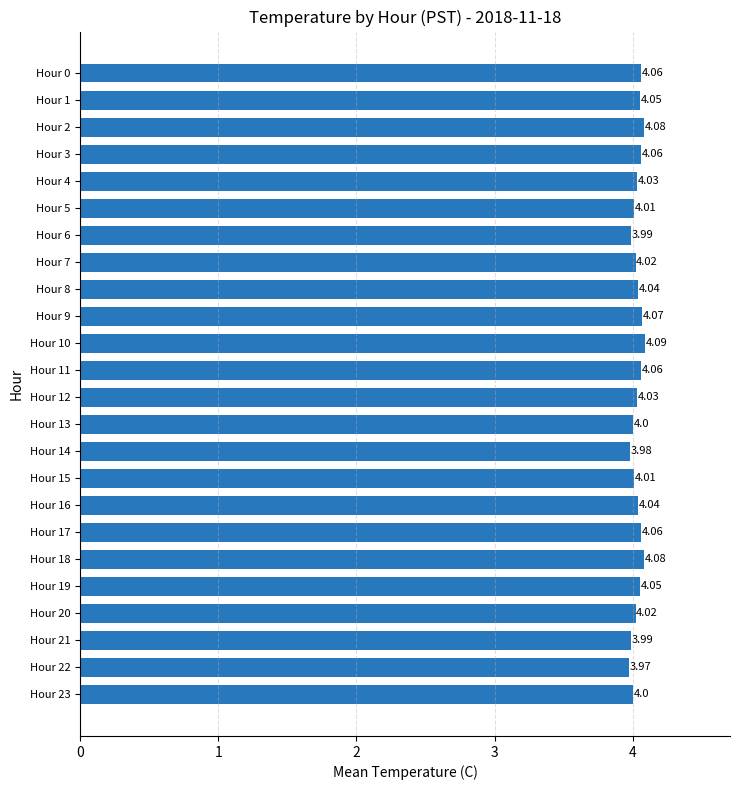

What is the average value?

4.0